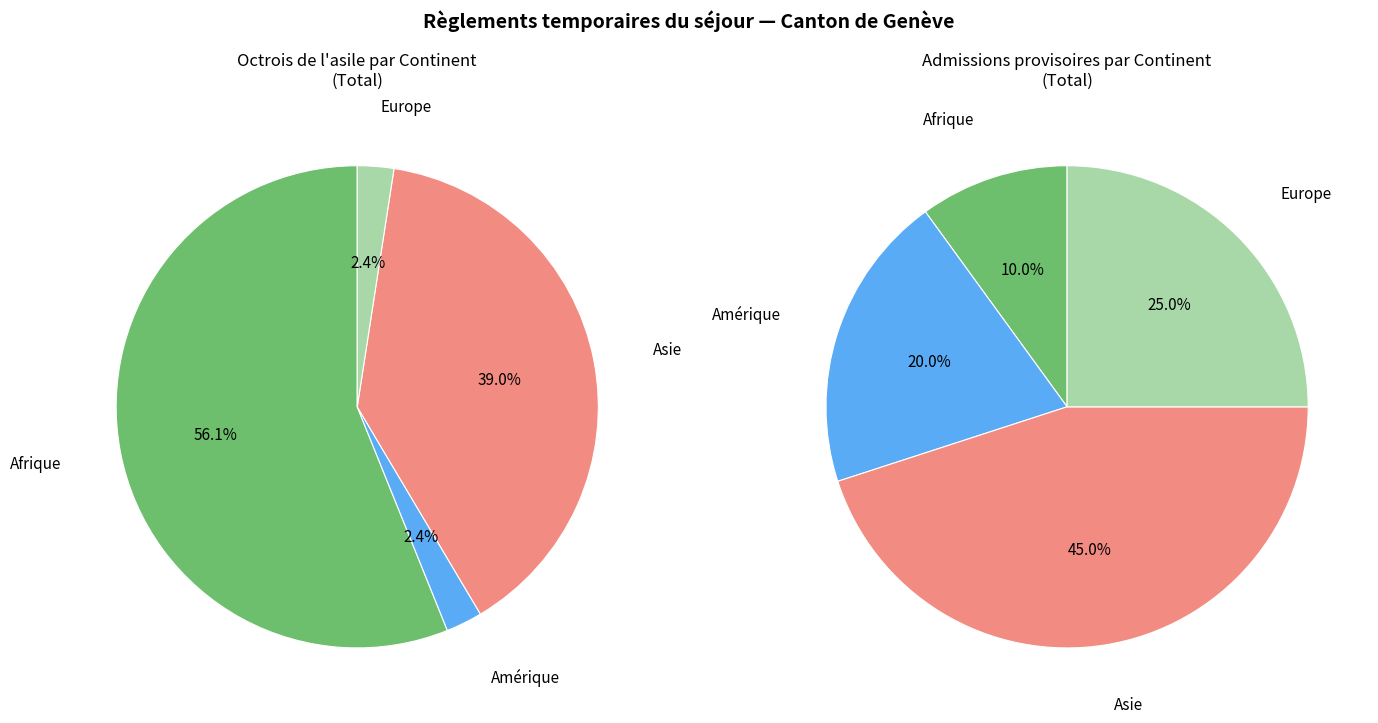

What percentage is the Europe slice, to the nearest percent?

2%